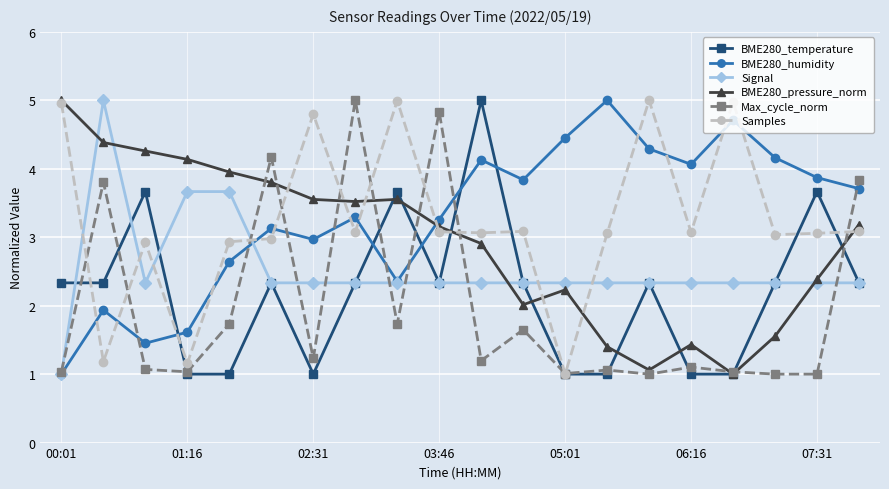

How many intersections are there between Signal and Samples?

6